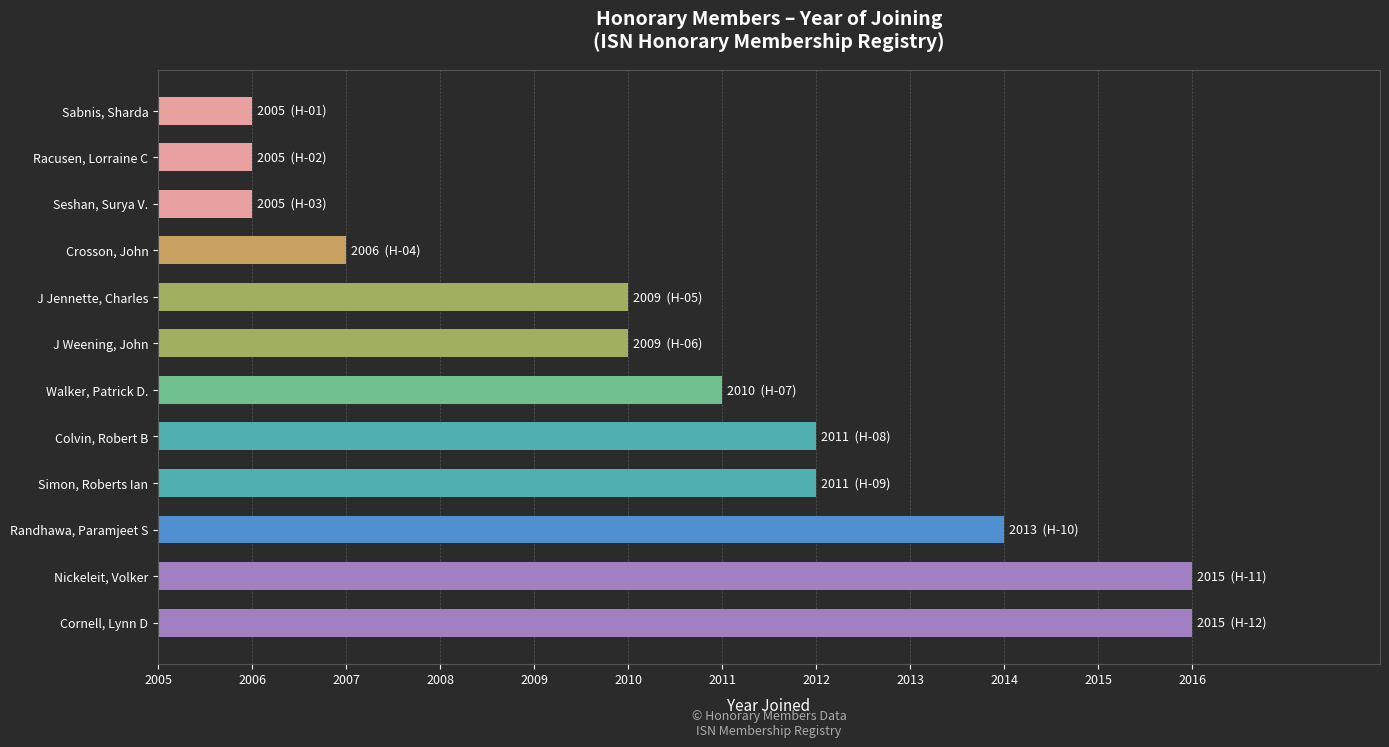

Are the bars horizontal?

Yes